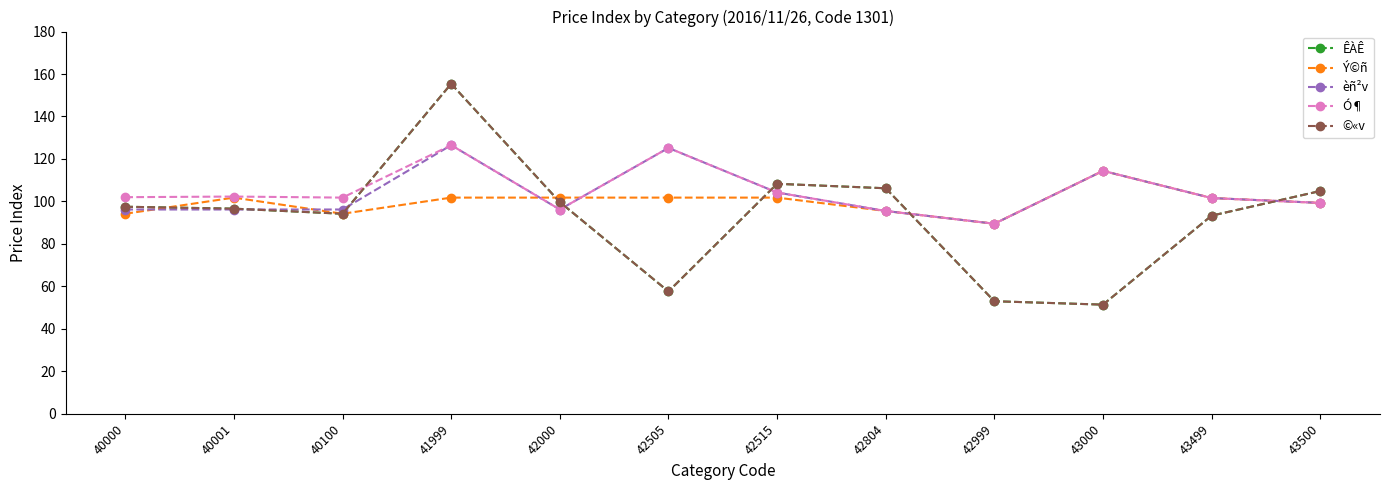

How many intersections are there between Ý©ñ and ÊÀÊ?

5